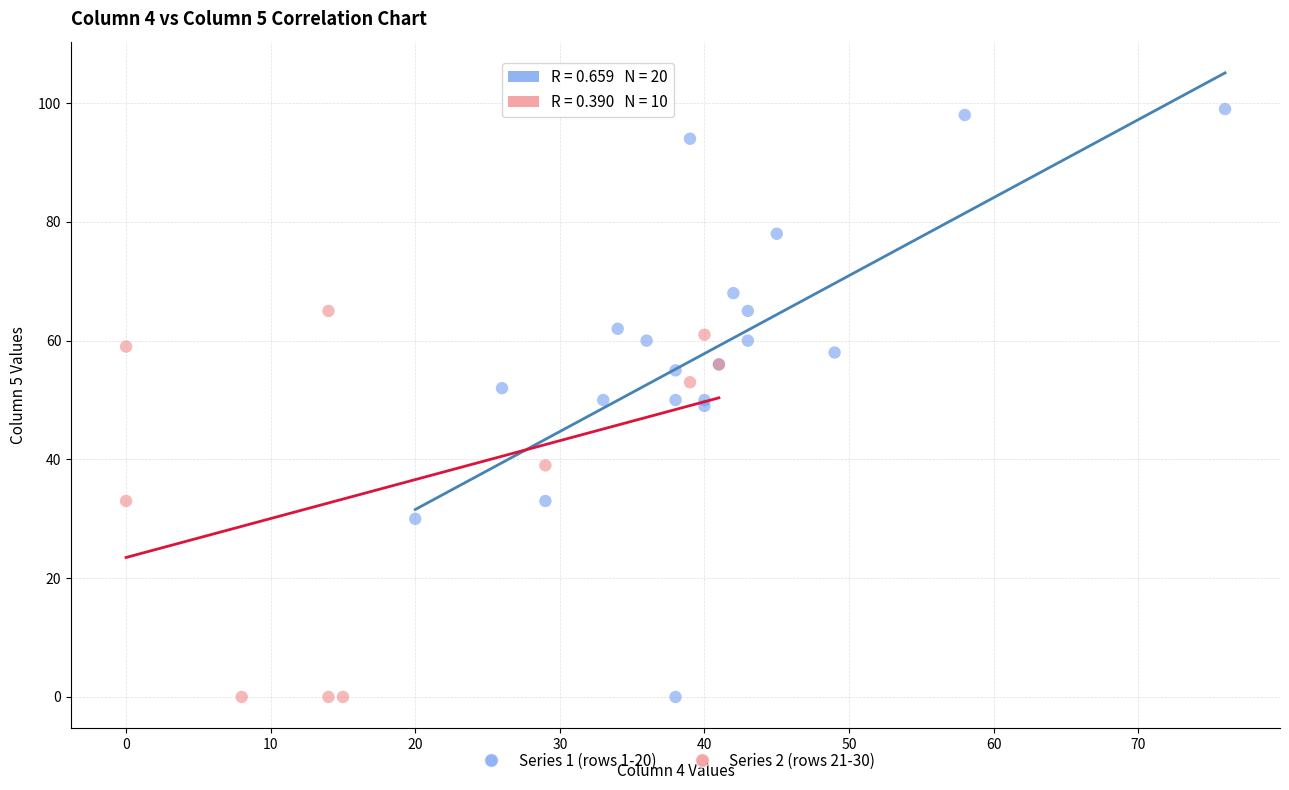

What are all the series names shown in the legend?

Series 1 (rows 1-20), Series 2 (rows 21-30)